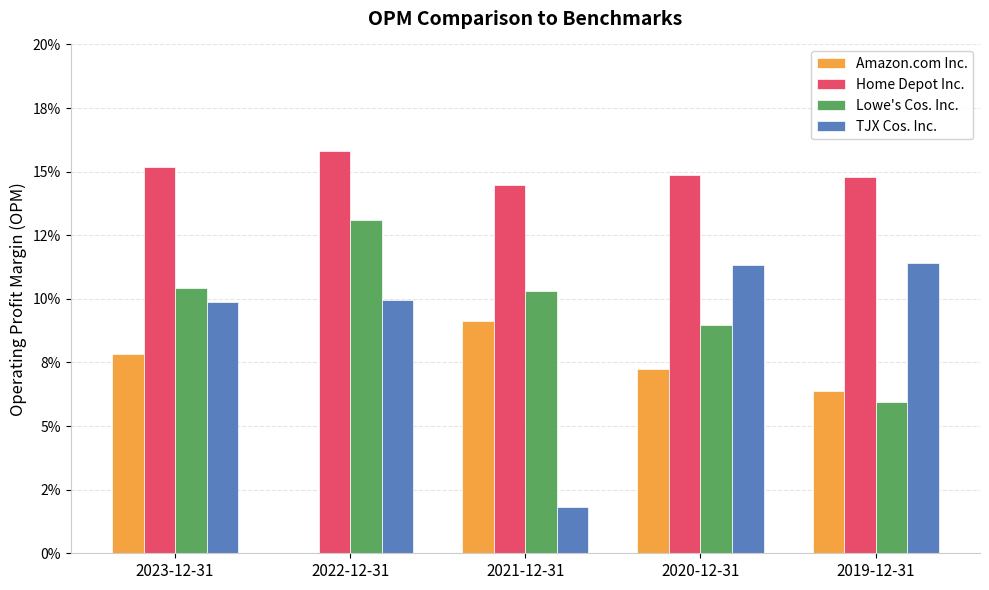

What is the spread (max minus min) of values at 2023-12-31?

0.1